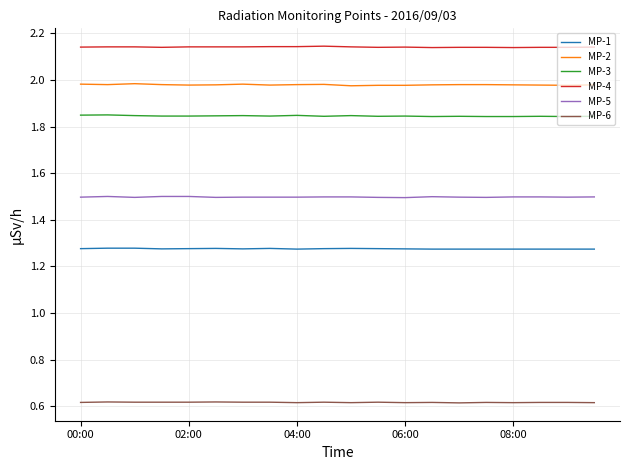

What is the maximum value for MP-5?

1.5